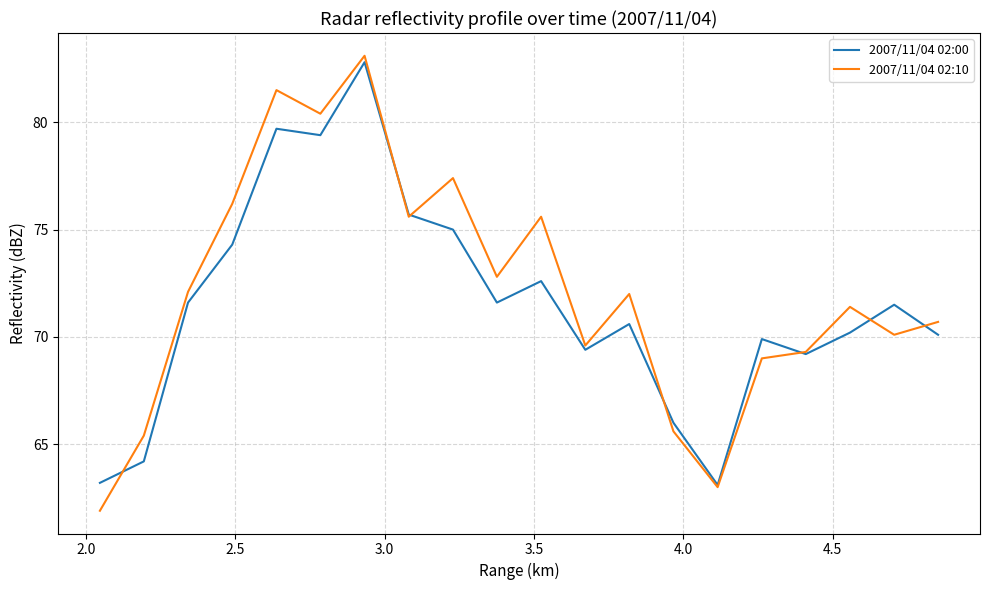

Rank the series by their maximum value, from highest to lowest.

2007/11/04 02:10, 2007/11/04 02:00